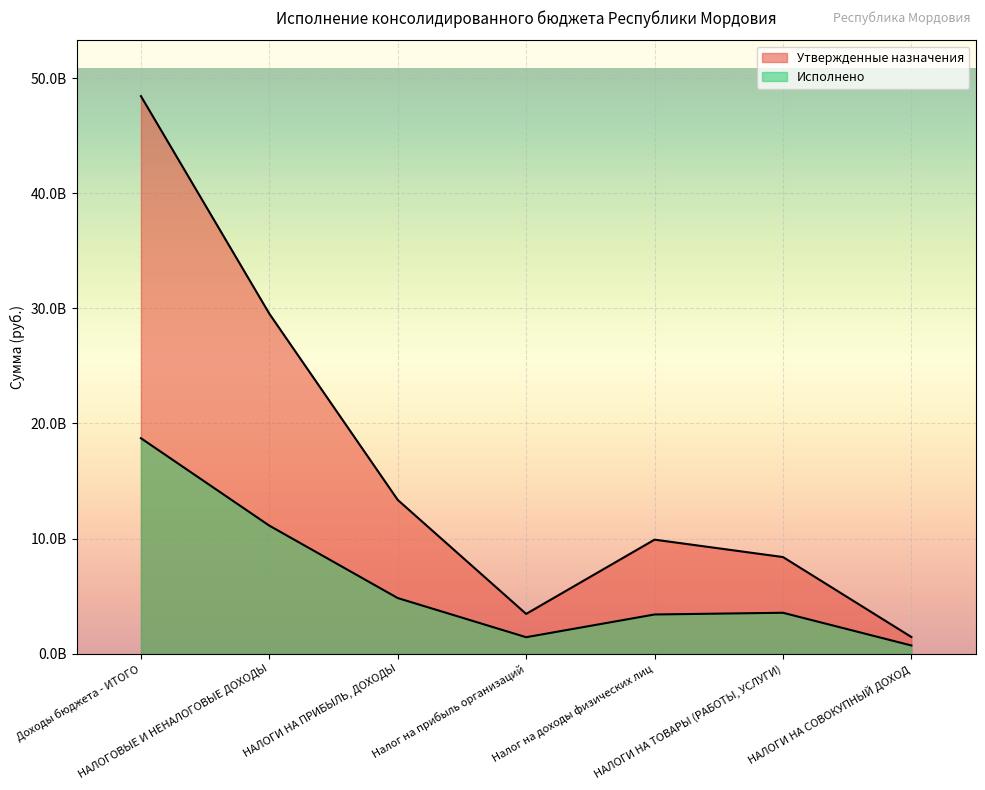

What is the total value across all series at НАЛОГОВЫЕ И НЕНАЛОГОВЫЕ ДОХОДЫ?

40655881062.5